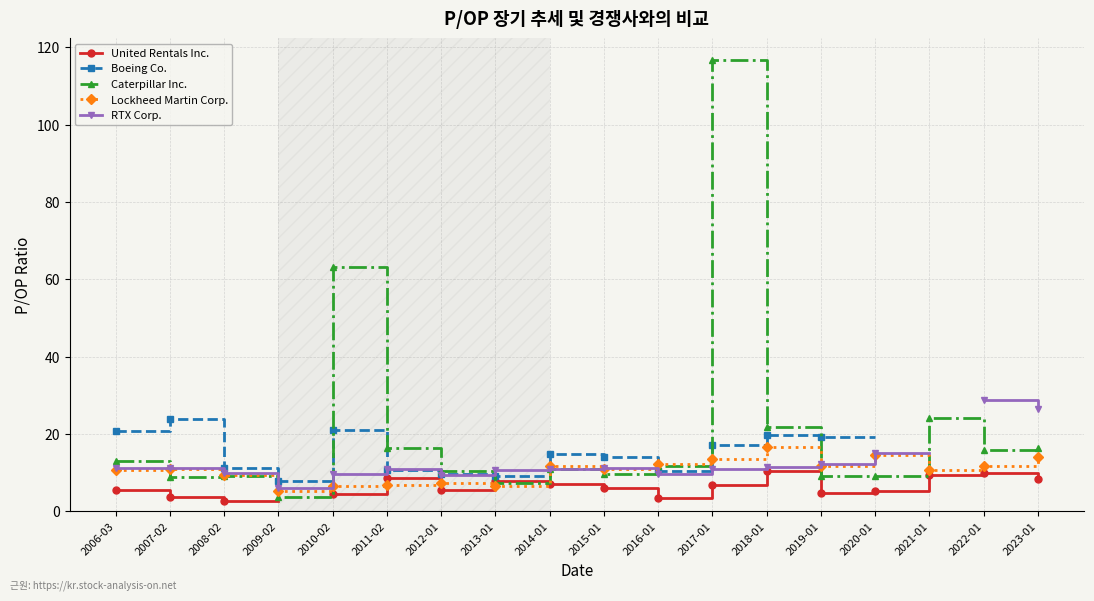

What is the difference between the maximum and minimum values in the Boeing Co. series?

15.9